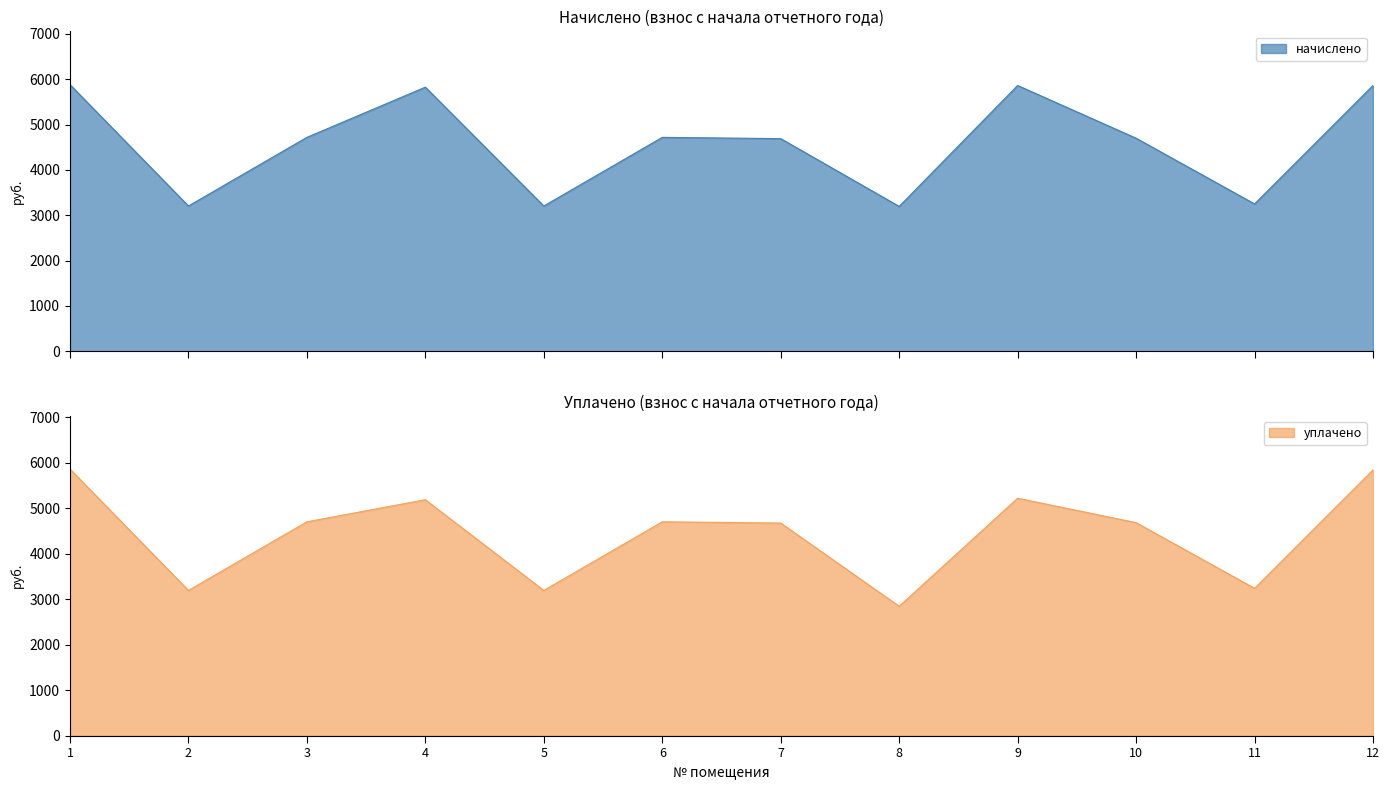

What is the total value across all series at 3?

9417.3